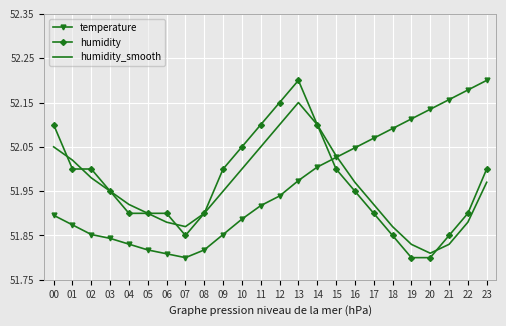

True or false: temperature and humidity_smooth cross at least once.

True